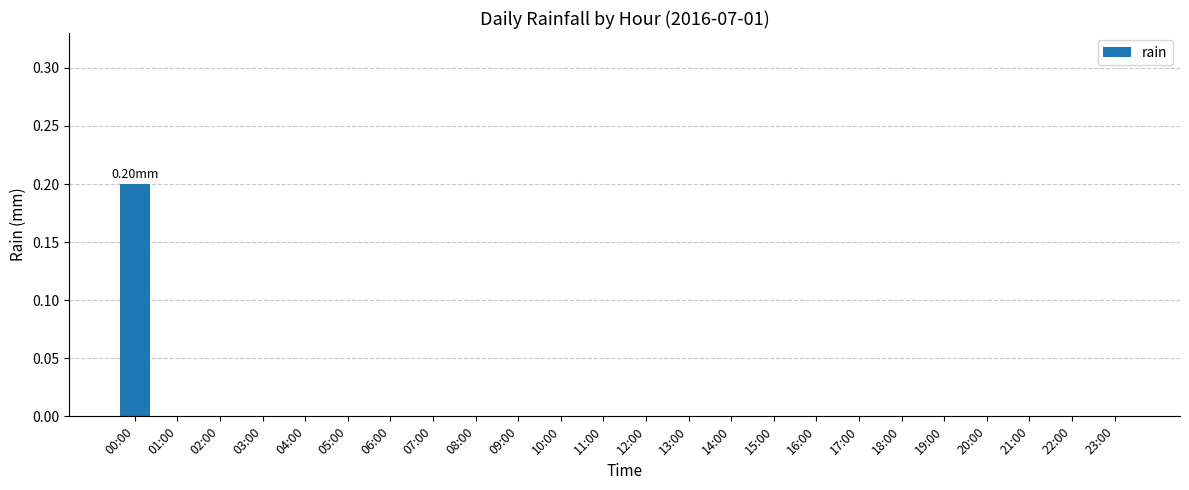

Is it true that the value at 10:00 is 0.0?

True